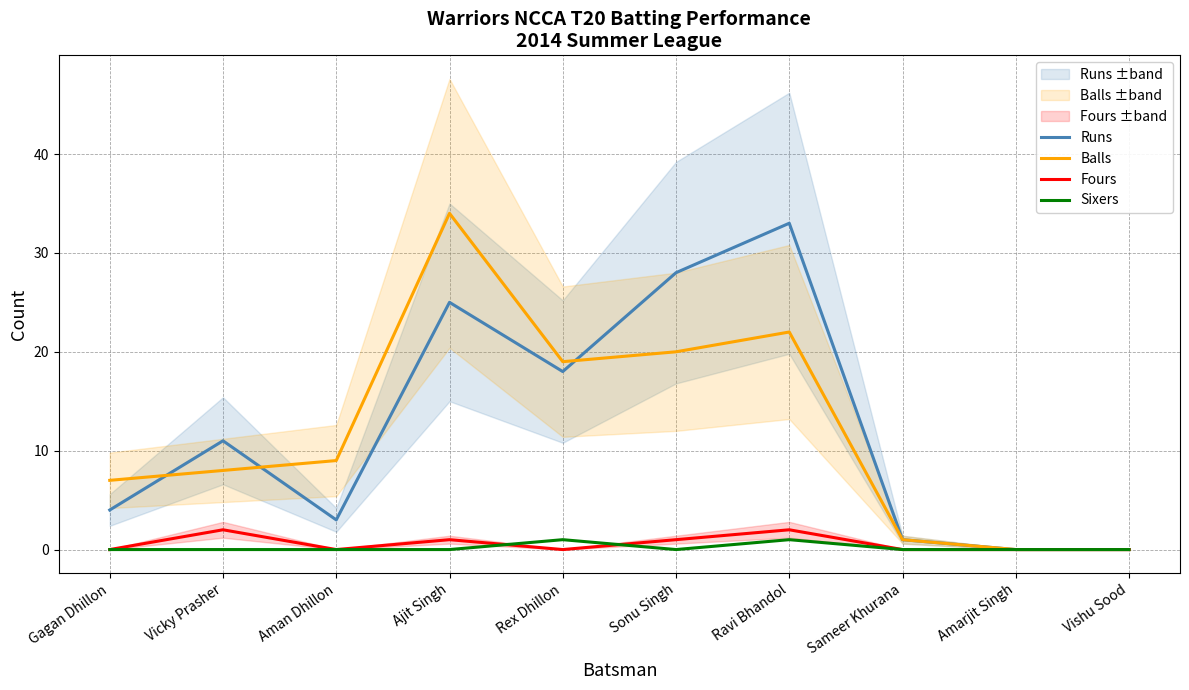

What is the label of the 3rd point from the right?

Sameer Khurana